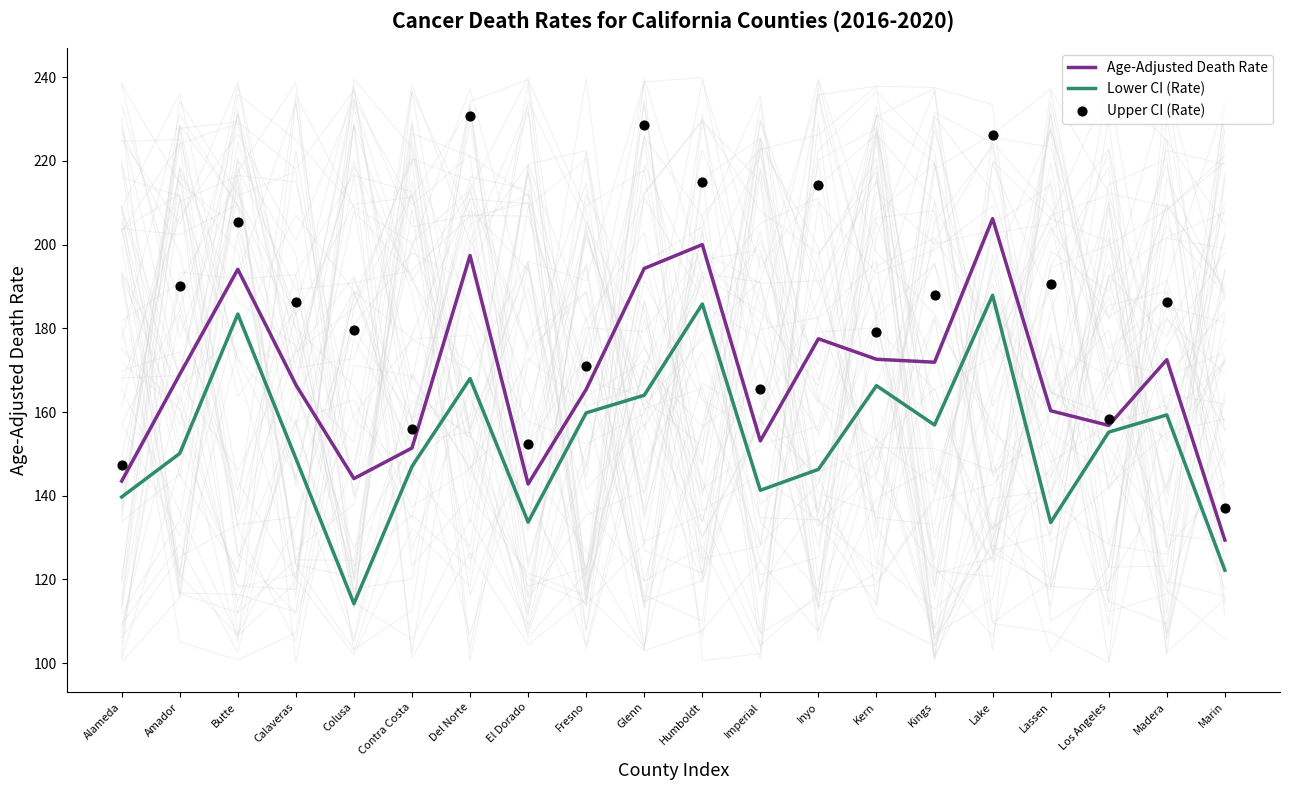

Which series contains the lowest Y value?

Lower CI (Rate)